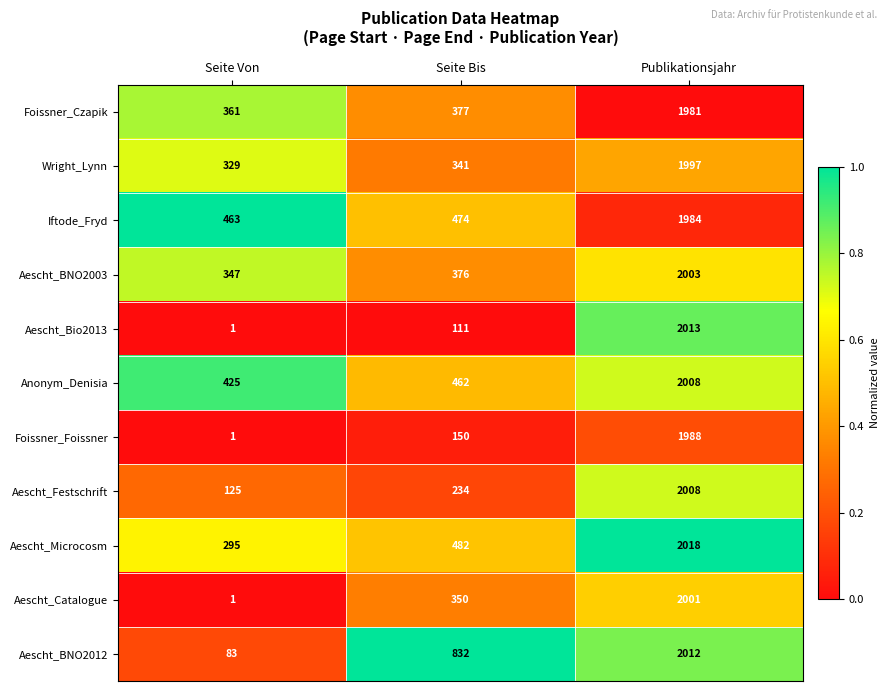

Which label corresponds to the largest value in the chart?

Publikationsjahr